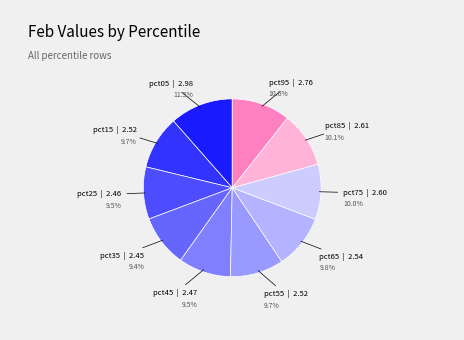

Is there any slice that represents more than half of the pie?

No